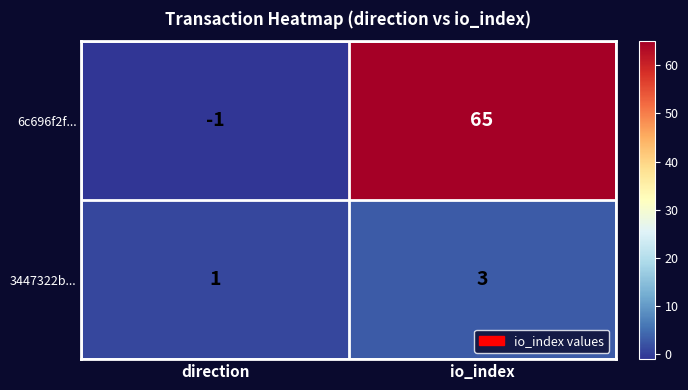

At which category is the sum across all series the highest?

io_index